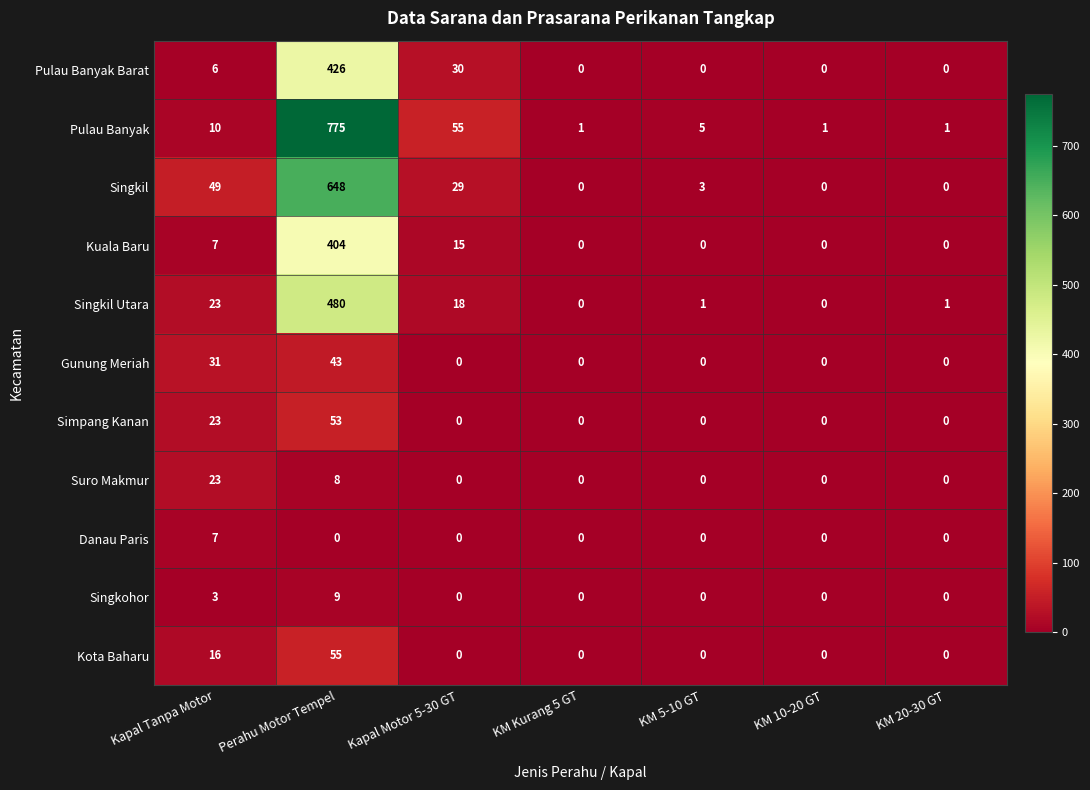

True or false: Kota Baharu has a value of 16 at Kapal Tanpa Motor.

True